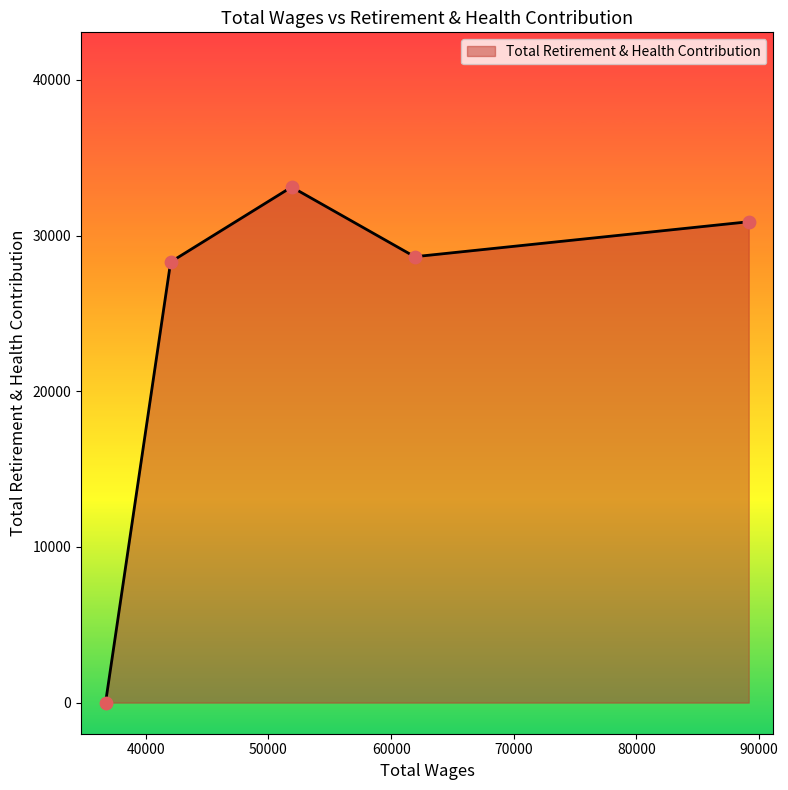

What is the sum of all values?

120971